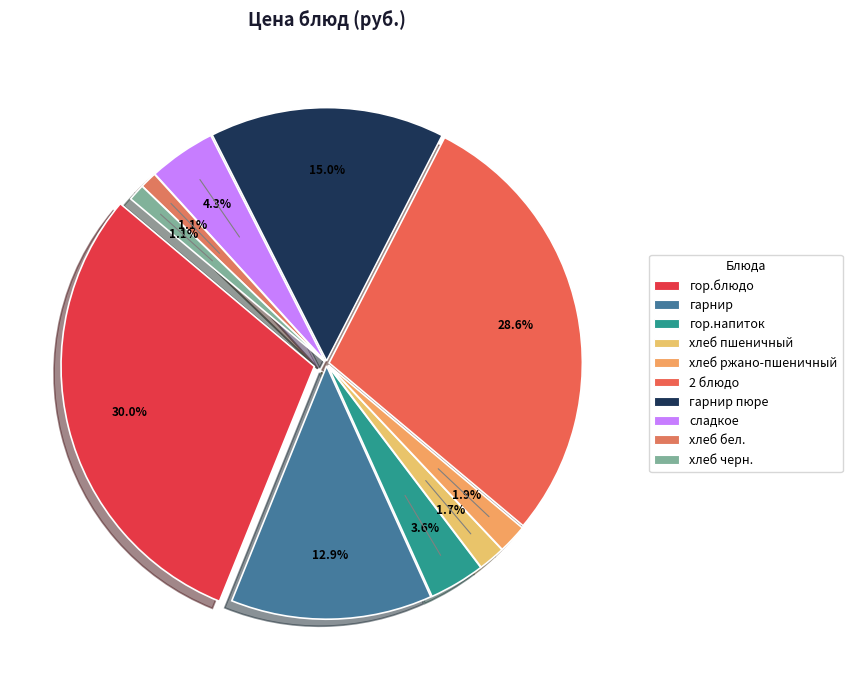

Count the number of slices in the pie.

10